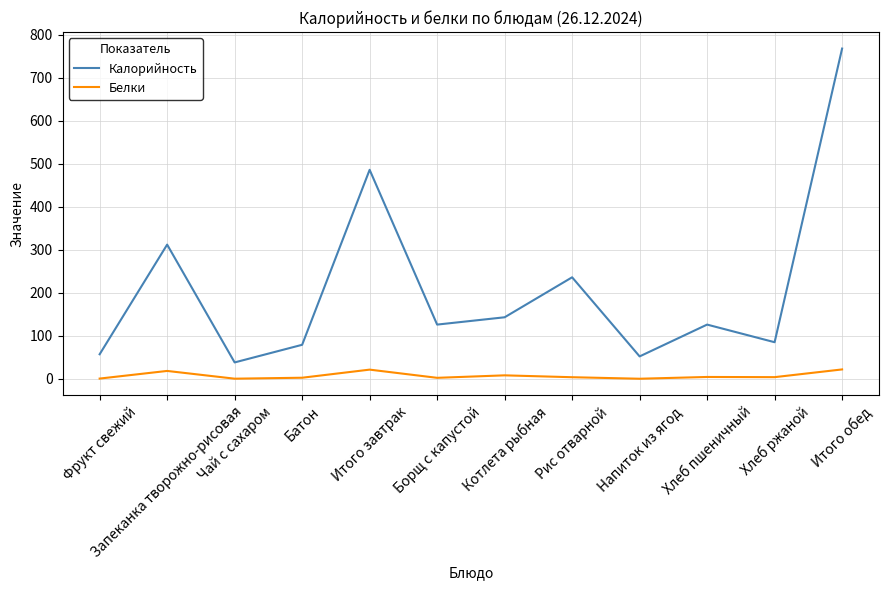

At which label is Калорийность closest to 403?

Итого завтрак